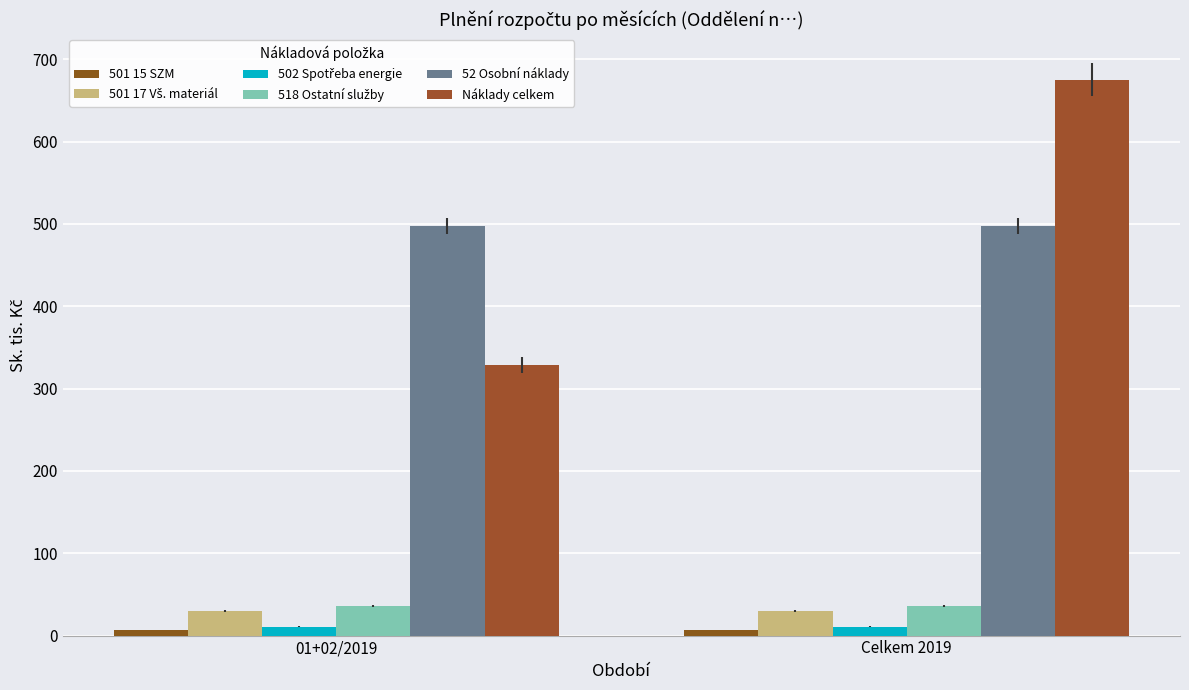

What is the spread (max minus min) of values at Celkem 2019?

668.4